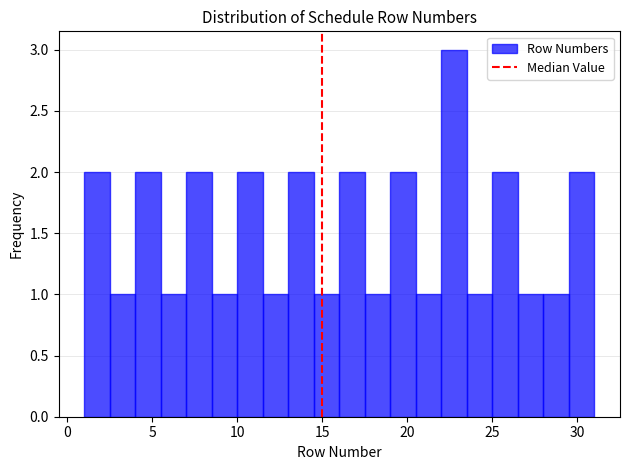

Read against the x-axis, roughly where is the centre of the tallest bar?

23.0